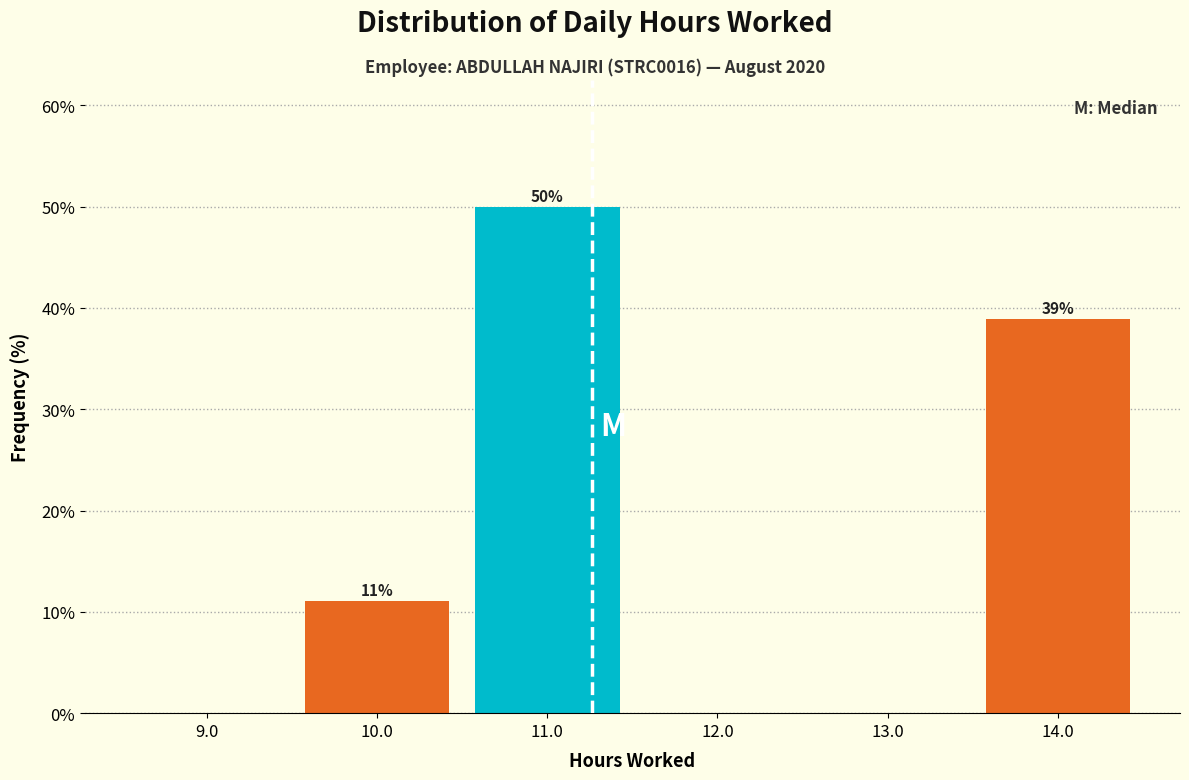

Which range on the x-axis has the tallest bar?

10.5 to 11.5